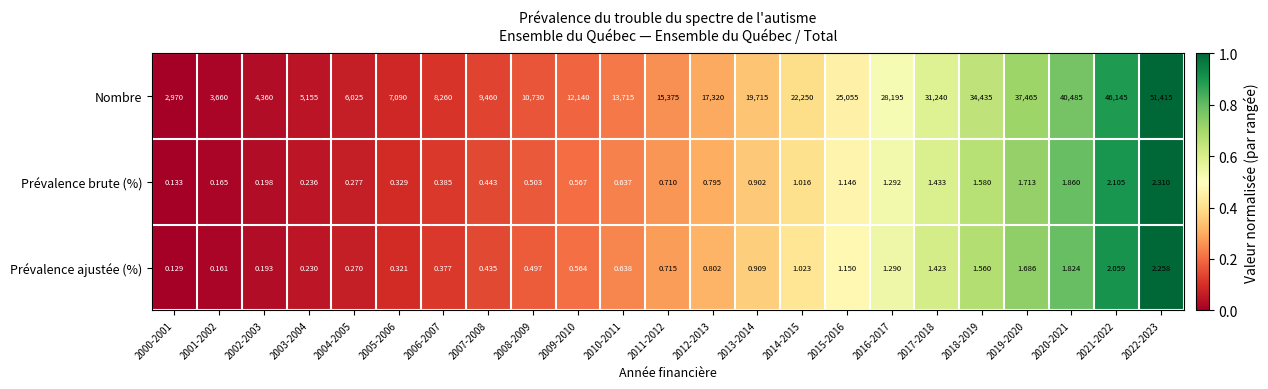

Is the value of Prévalence ajustée (%) at 2016-2017 greater than the value of Nombre at 2020-2021?

No